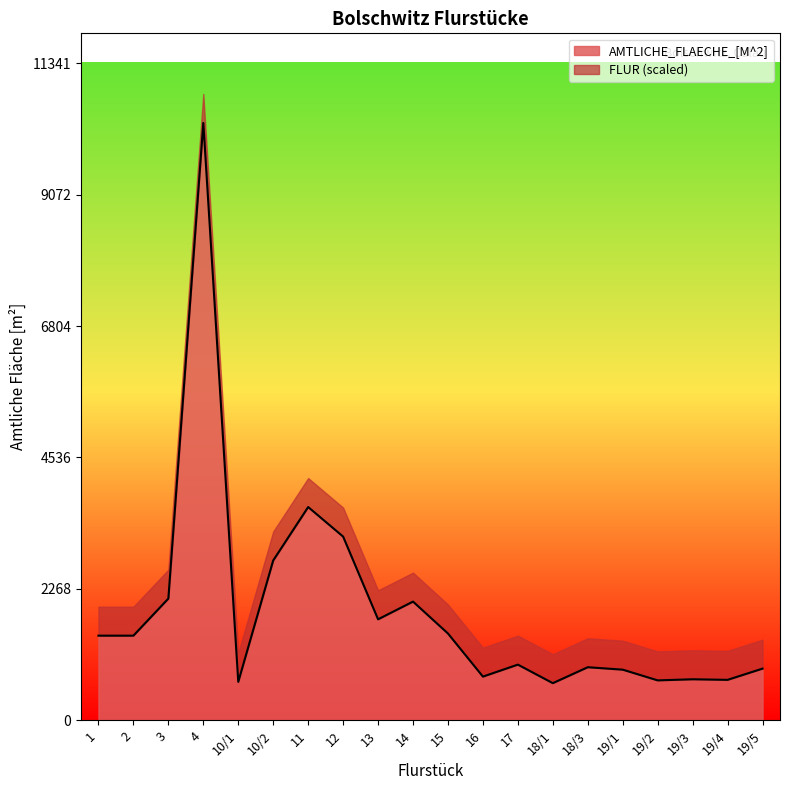

The value at 4 is 10310. True or false?

True